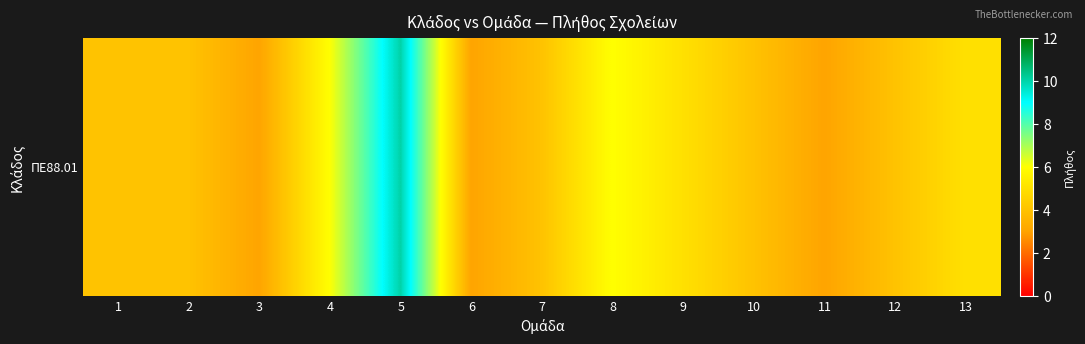

What is the difference between the maximum and minimum values?

7